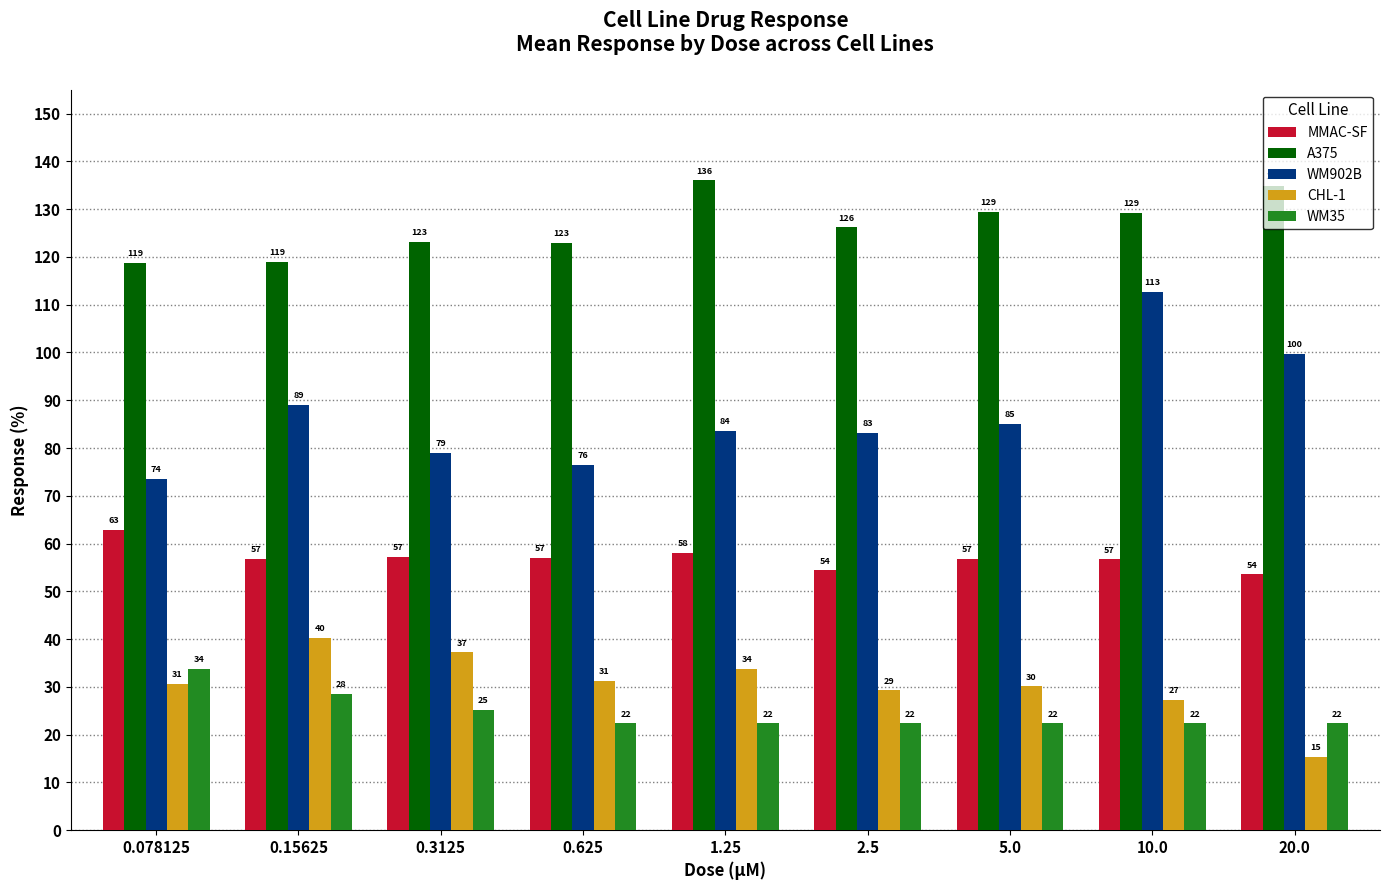

Where is WM902B nearest to the value 93?

0.15625